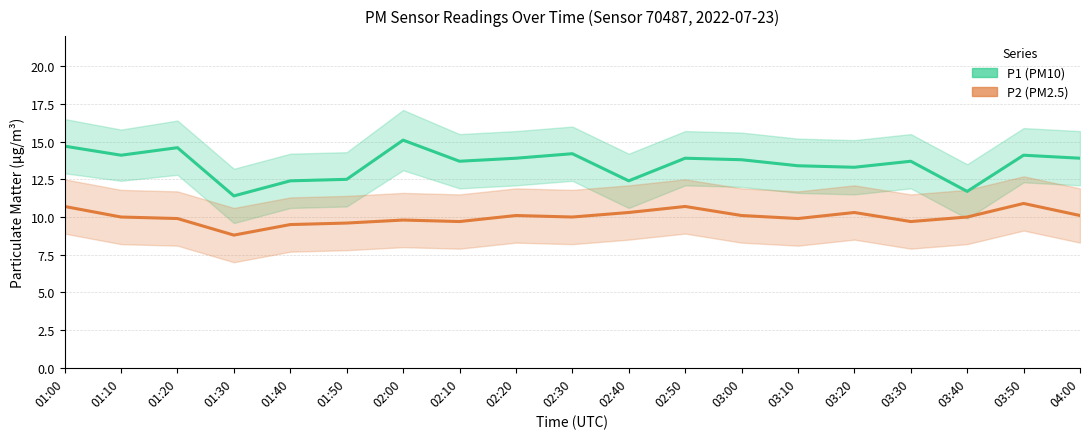

What is the label of the 16th point from the right?

01:30